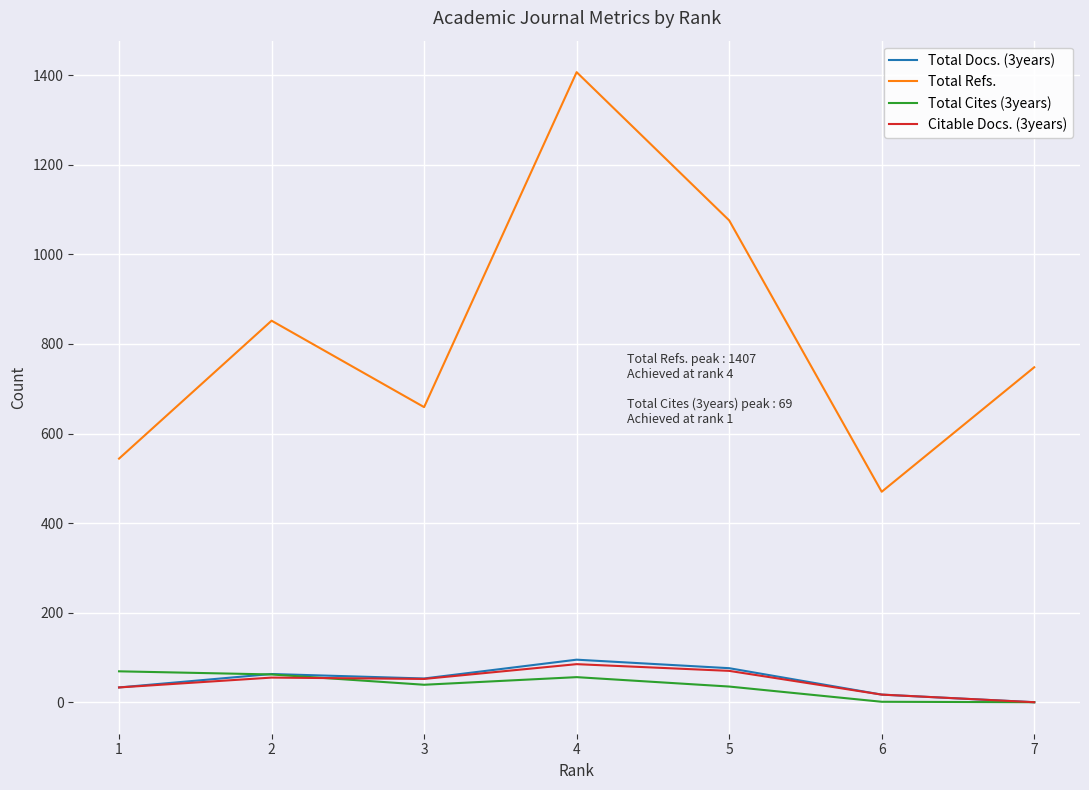

True or false: Total Cites (3years) and Total Refs. cross at least once.

False